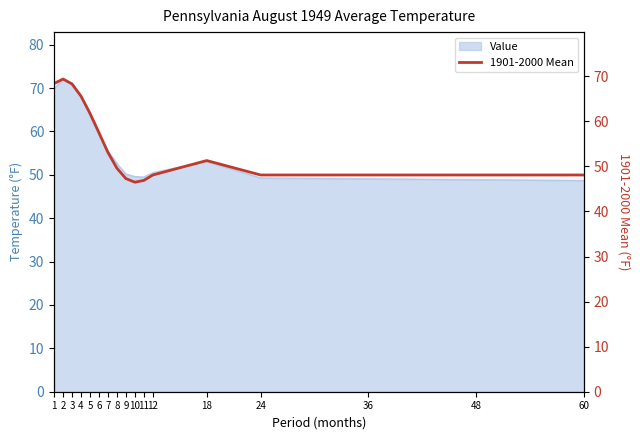

What is the difference between the maximum and minimum values?

22.9